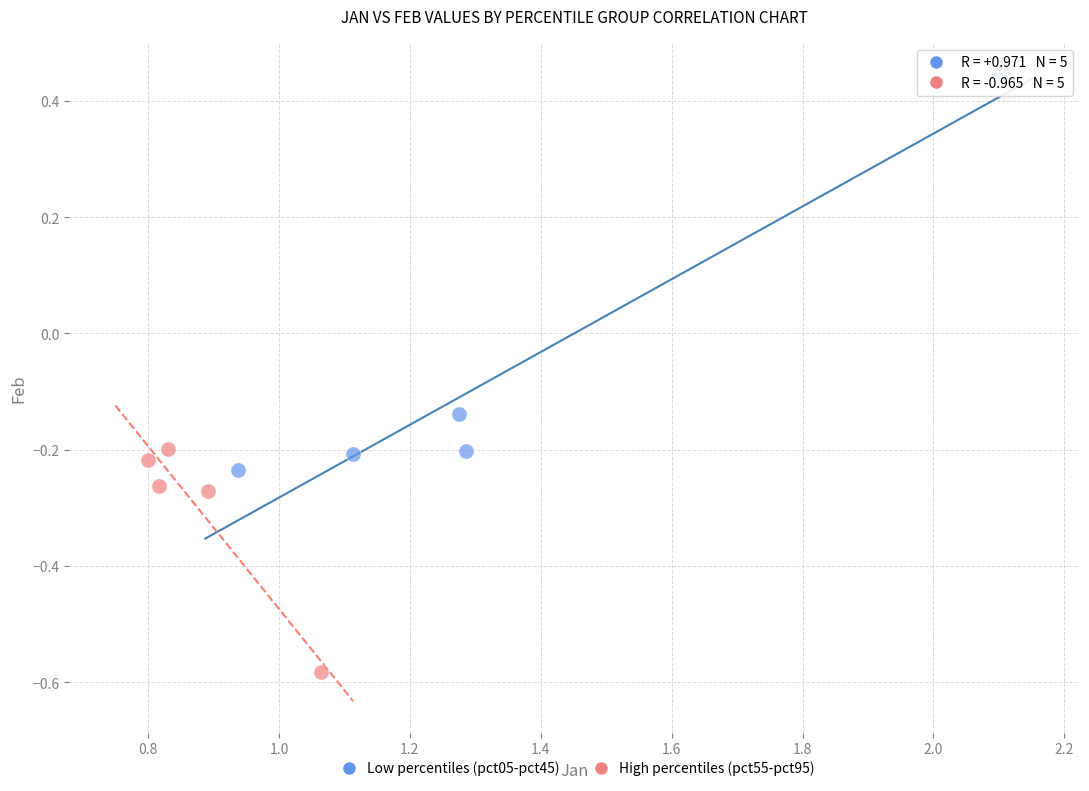

Which series has the largest Y range (max minus min)?

Low percentiles (pct05-pct45)